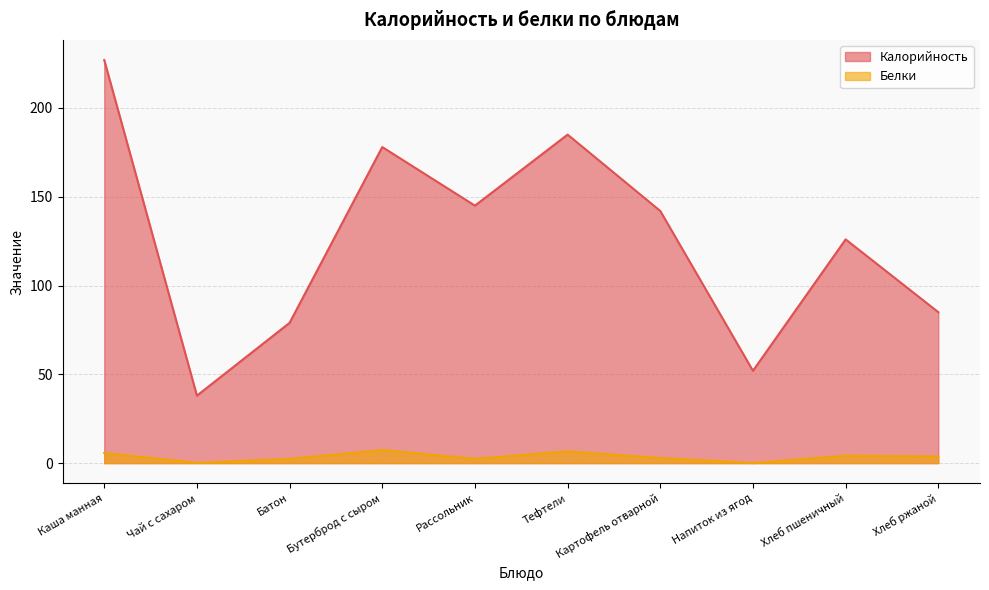

How many lines are shown in the chart?

2